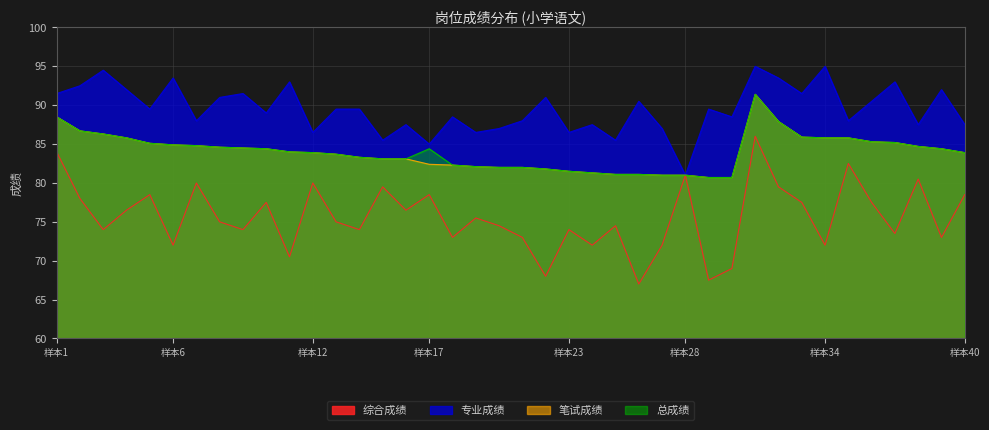

What is the difference between the second highest and minimum values in the 综合成绩 series?

17.0